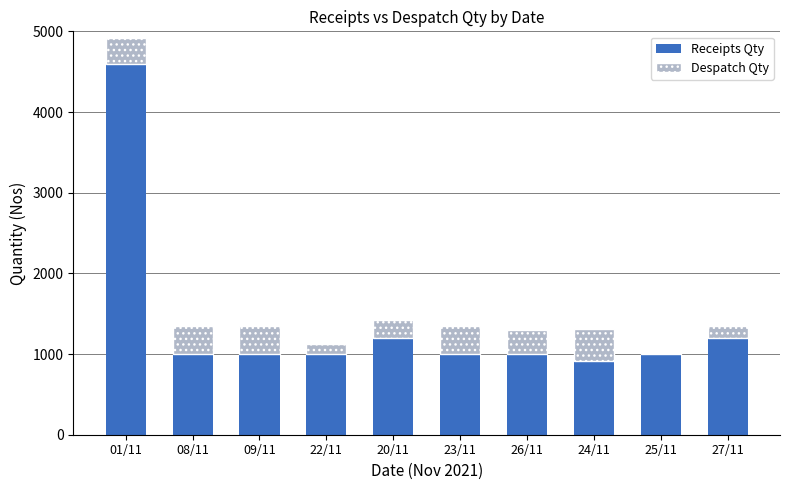

Reading right to left, transcribe the values for Receipts Qty.

27/11=1200	25/11=1000	24/11=914	26/11=1000	23/11=1000	20/11=1200	22/11=1000	09/11=1000	08/11=1000	01/11=4590